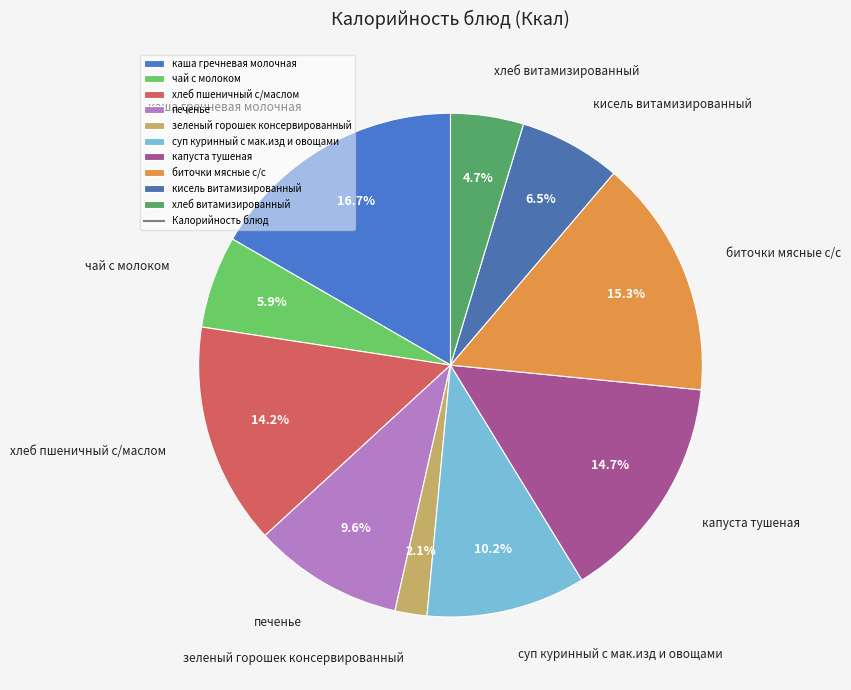

True or false: зеленый горошек консервированный accounts for 2% of the total.

True